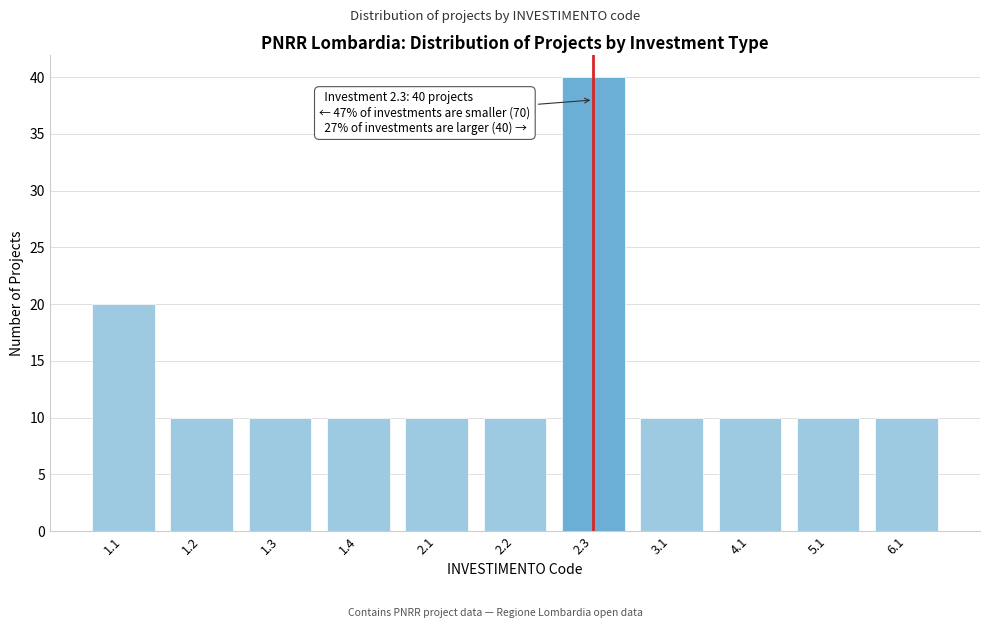

Reading left to right, list all the values displayed in this chart.

1.1=20	1.2=10	1.3=10	1.4=10	2.1=10	2.2=10	2.3=40	3.1=10	4.1=10	5.1=10	6.1=10